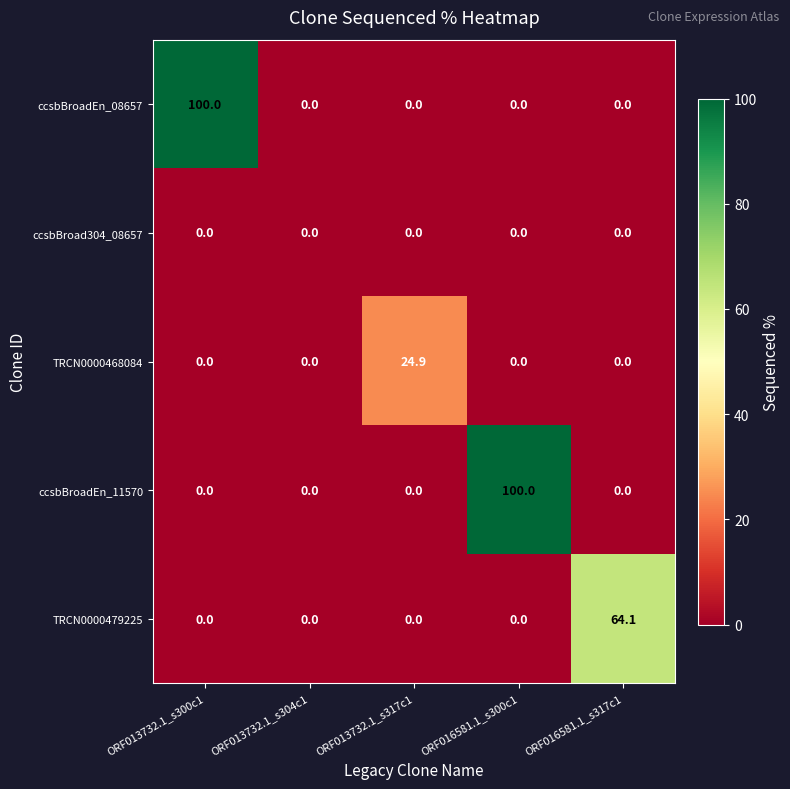

Count the number of categories in the chart.

5